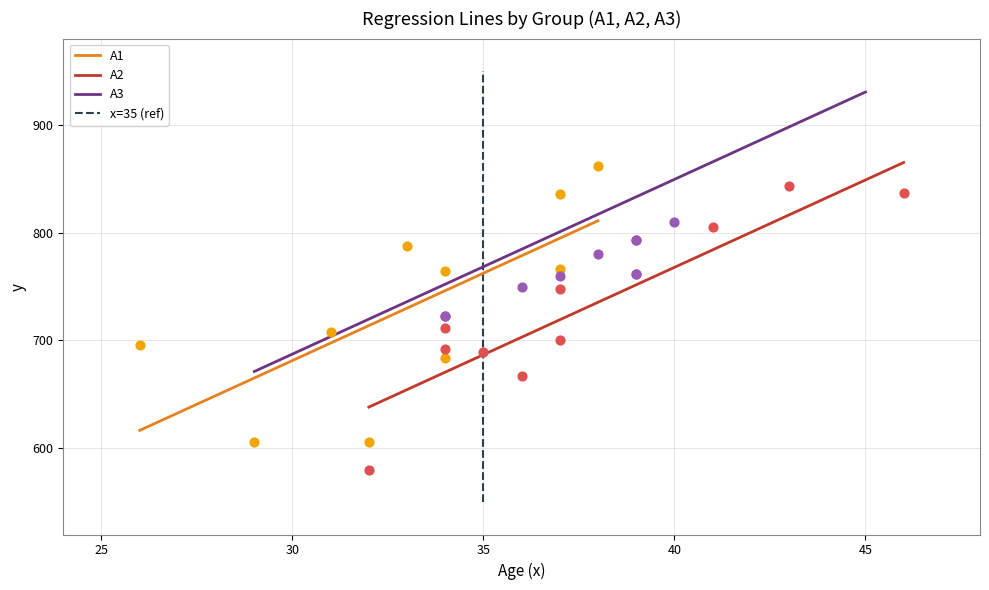

At how many categories does at least one series exceed 860?

1